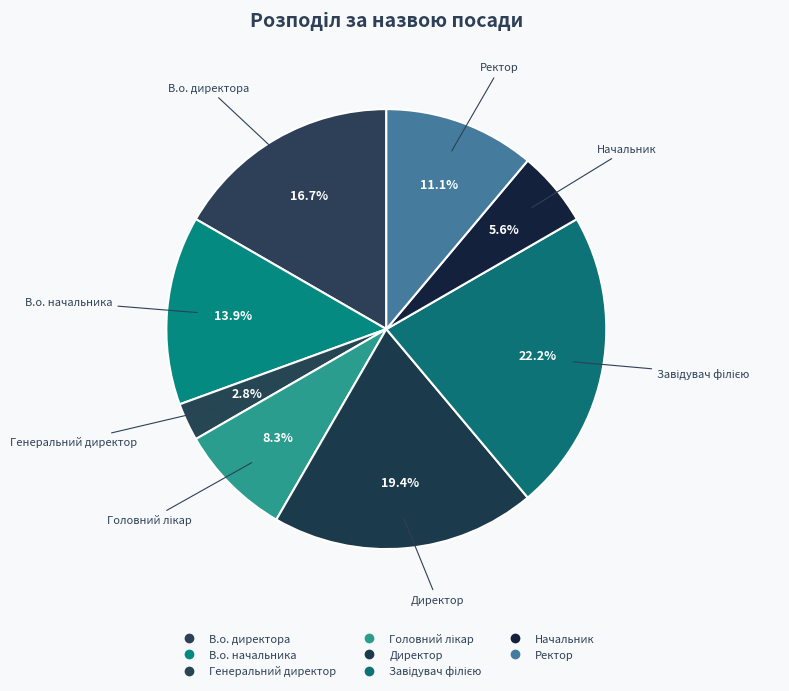

Is there any slice that represents more than half of the pie?

No